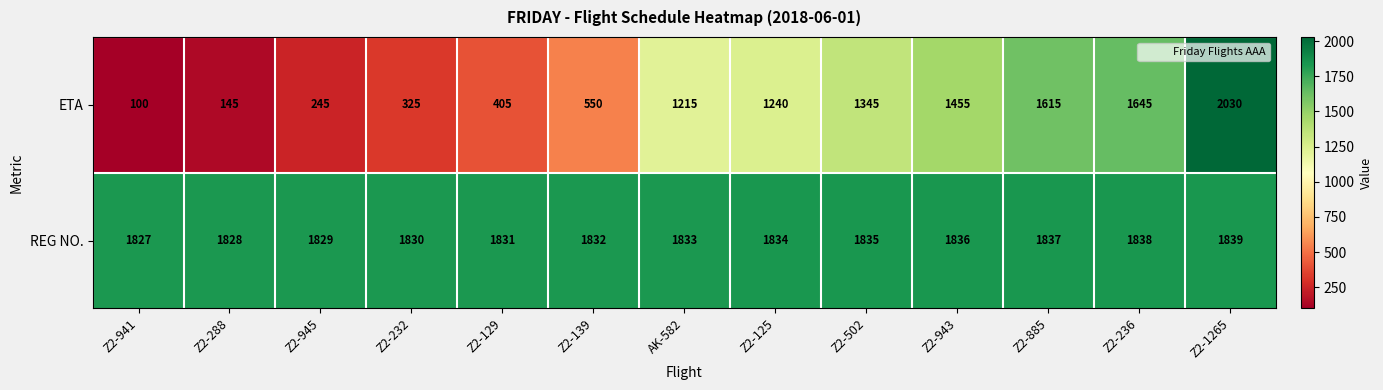

Rank the categories by REG NO. value from lowest to highest.

Z2-941, Z2-288, Z2-945, Z2-232, Z2-129, Z2-139, AK-582, Z2-125, Z2-502, Z2-943, Z2-885, Z2-236, Z2-1265